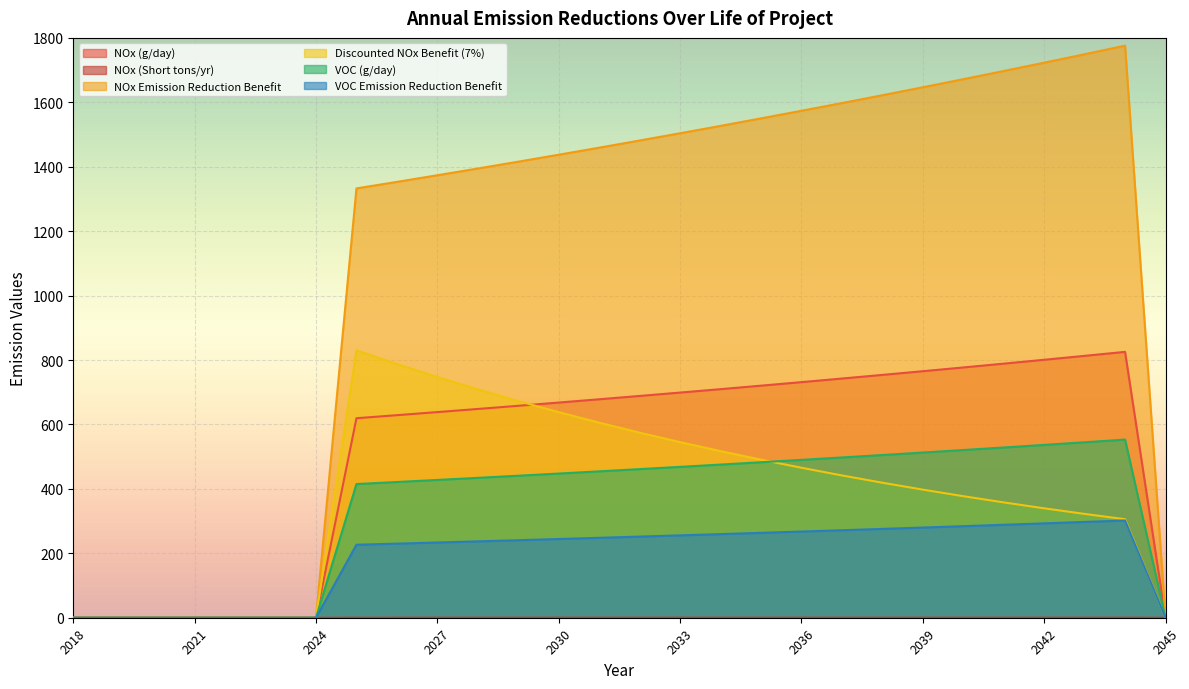

True or false: VOC (g/day) and NOx (Short tons/yr) cross at least once.

False